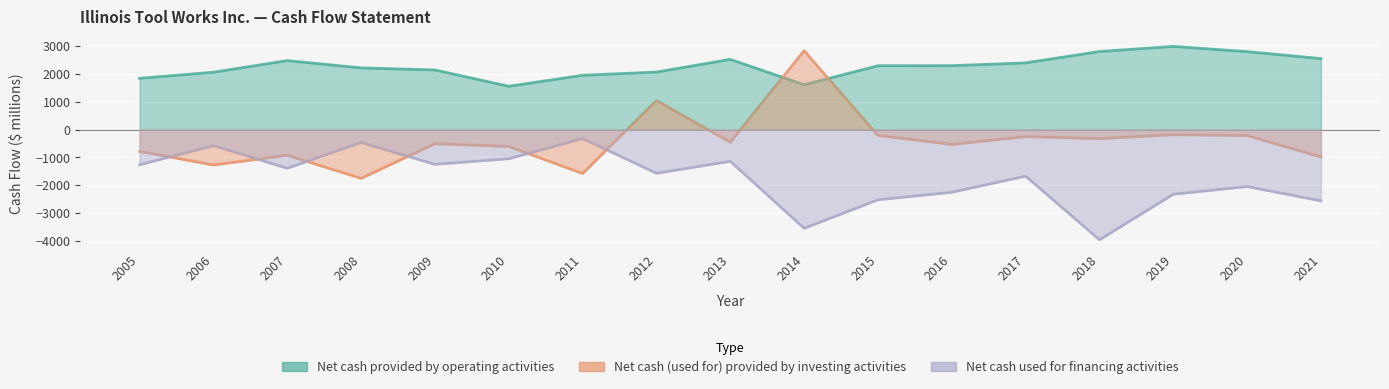

At which label is Net cash provided by operating activities closest to 2278?

2015